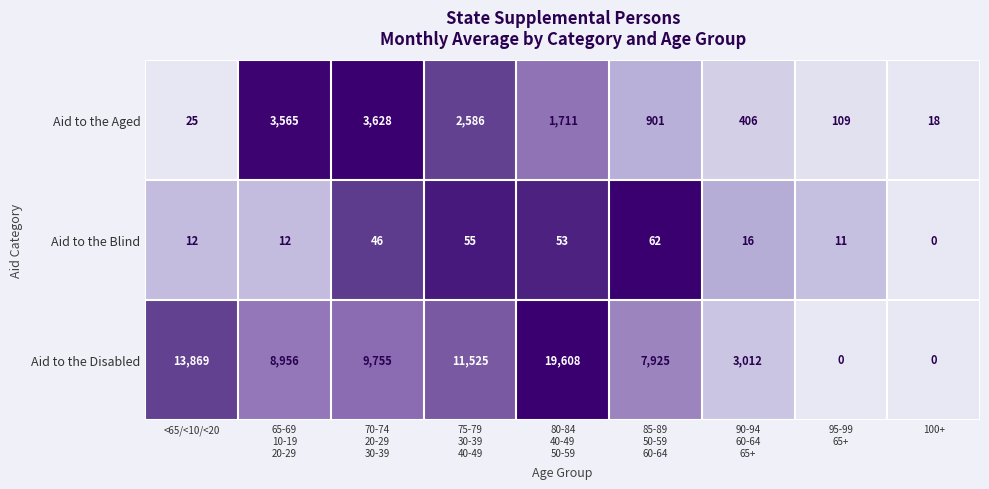

What is the spread (max minus min) of values at 95-99
65+?

109